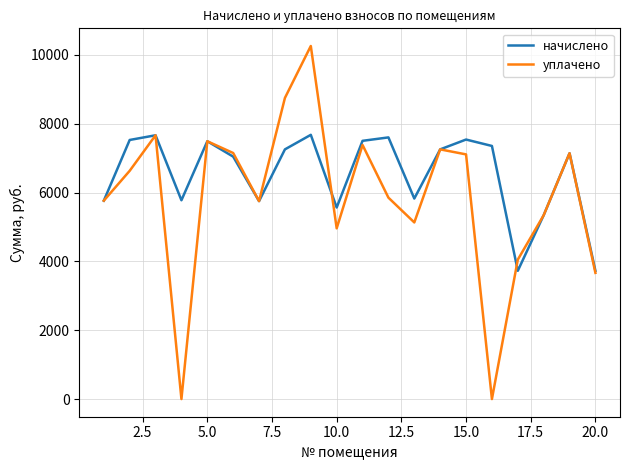

Which series has the largest total across all categories?

начислено